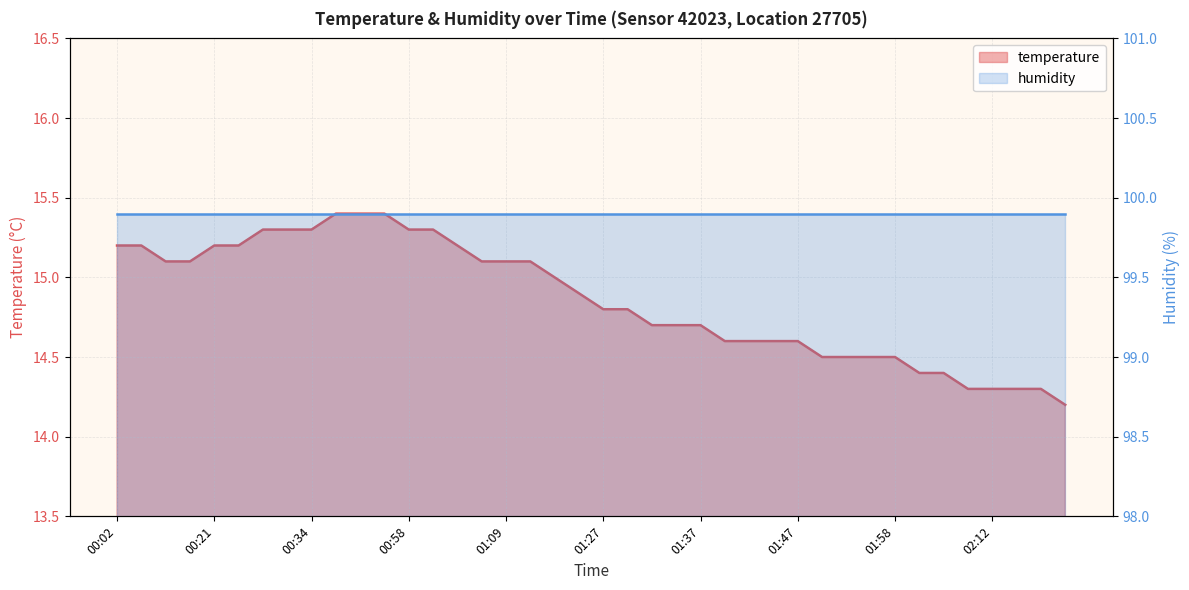

What position from the left is 02:12?

37